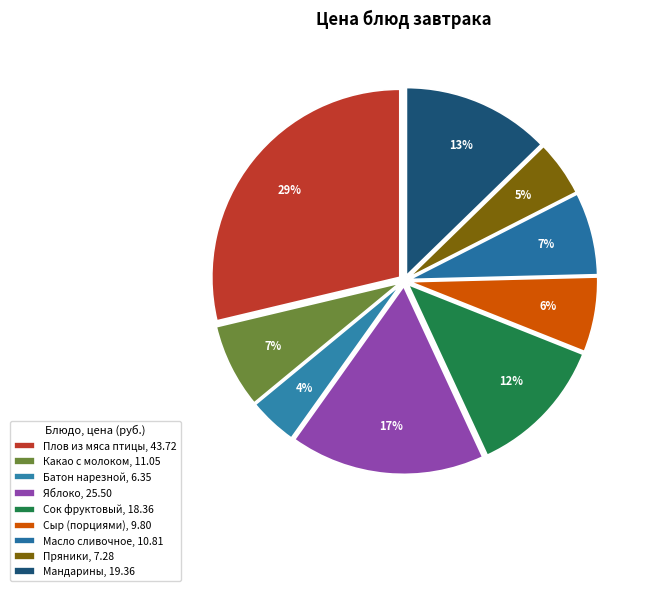

Count the number of slices in the pie.

9